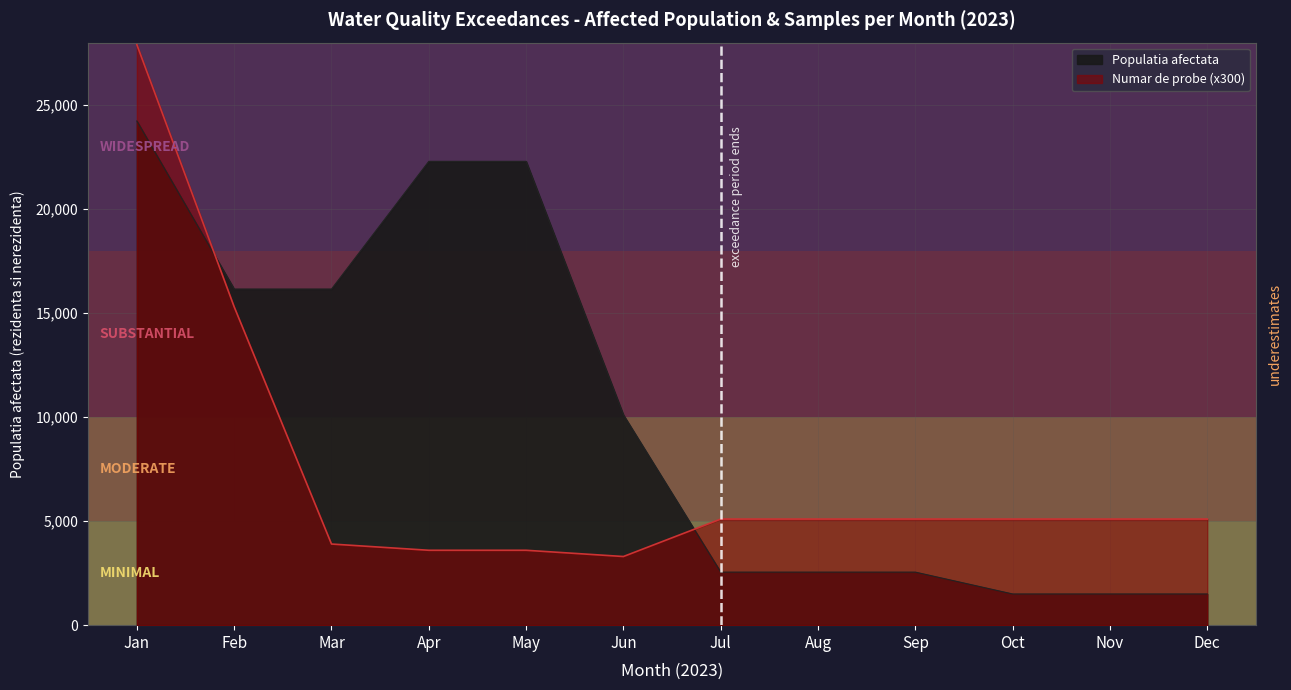

What is the sum of the Populatia afectata values at Apr and Dec?

23794